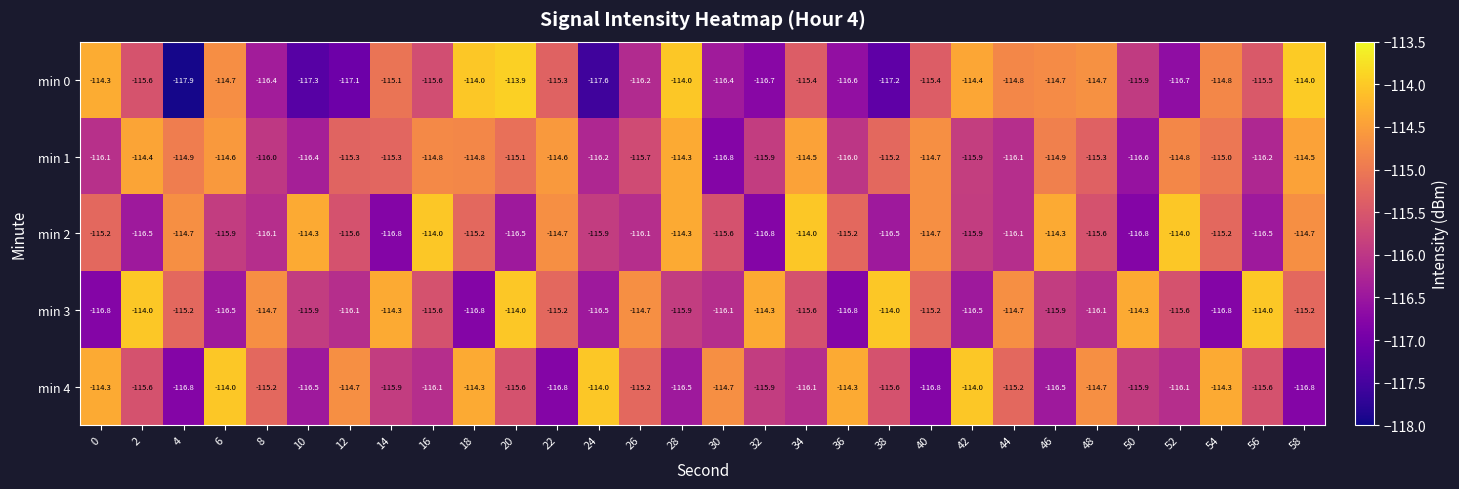

Between 2 and 38, which series saw the biggest shift?

min 0